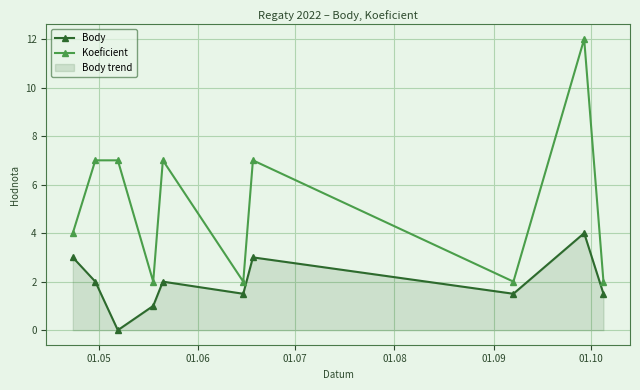

List the series in order of their peak value, highest first.

Koeficient, Body